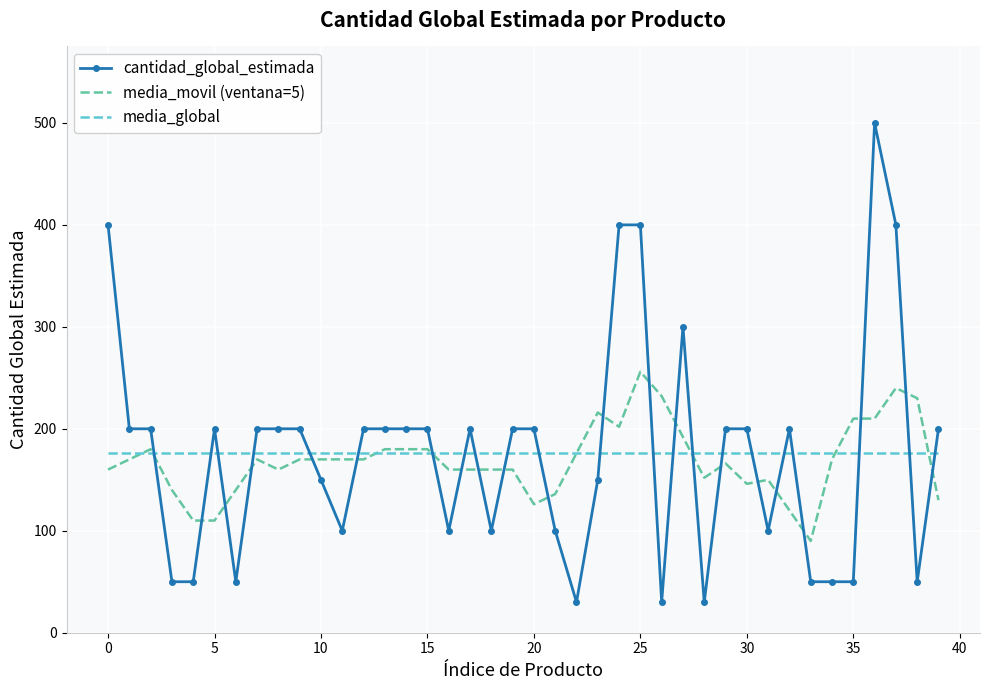

How many intersections are there between media_movil (ventana=5) and cantidad_global_estimada?

22